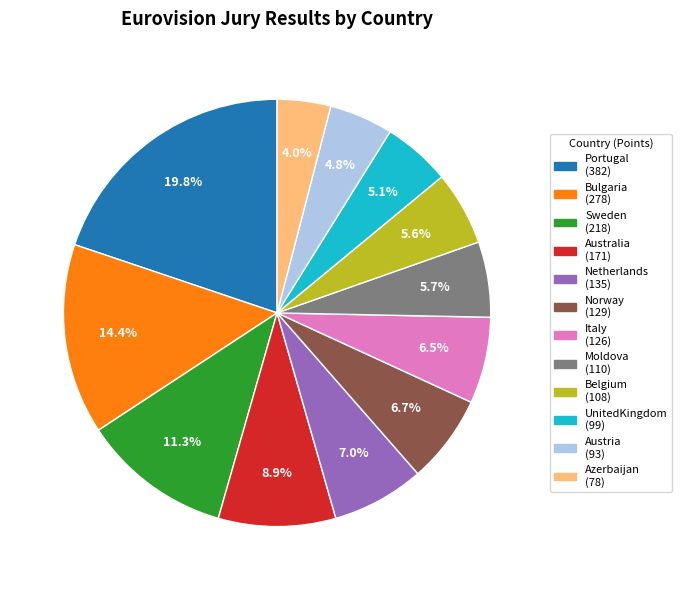

True or false: Italy accounts for 1% of the total.

False